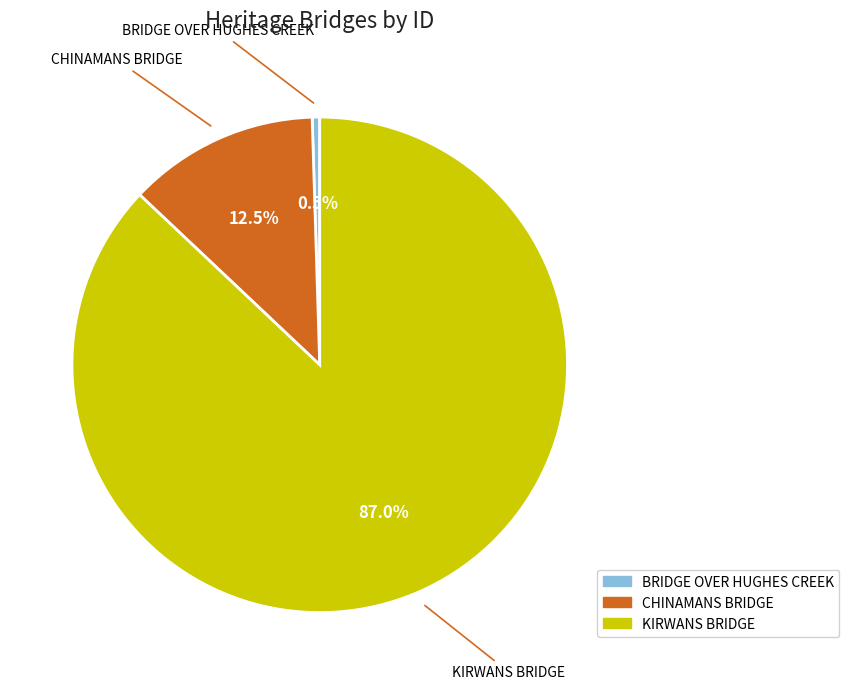

Does KIRWANS BRIDGE represent more than half of the total?

Yes